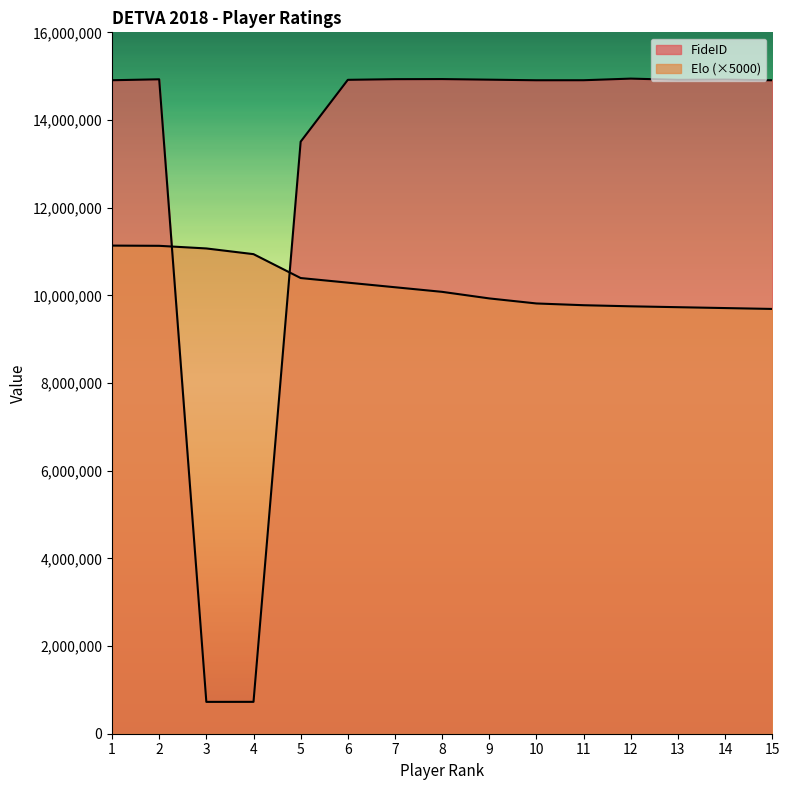

How many distinct data groups are displayed?

2